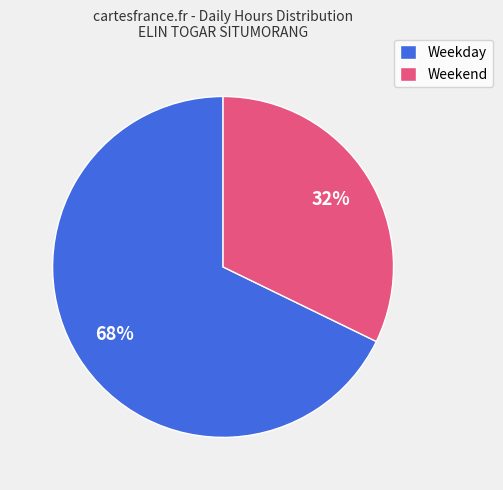

Which slice is the largest?

Weekday